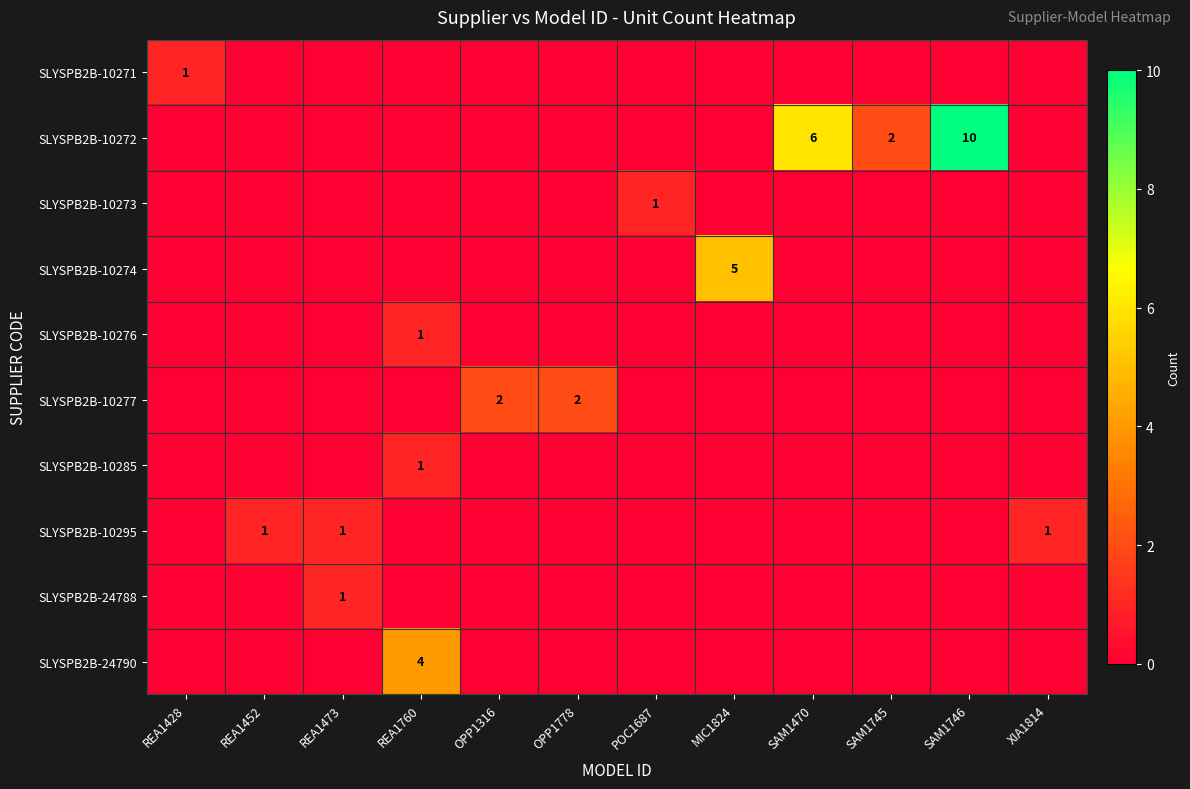

What is the difference between the highest and lowest values at REA1428?

1